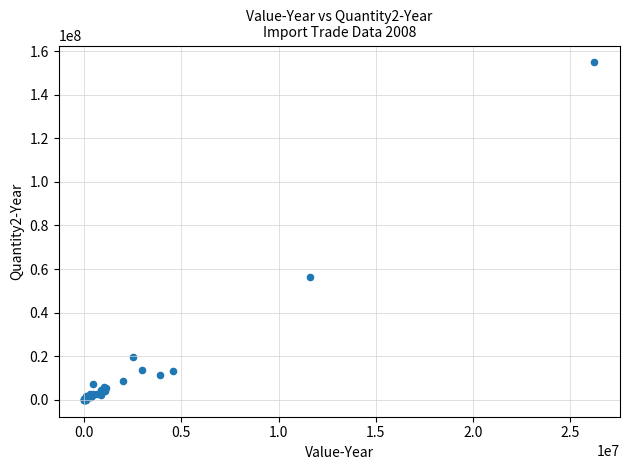

What Y value in the scatter plot is closest to 77407328?

56259030